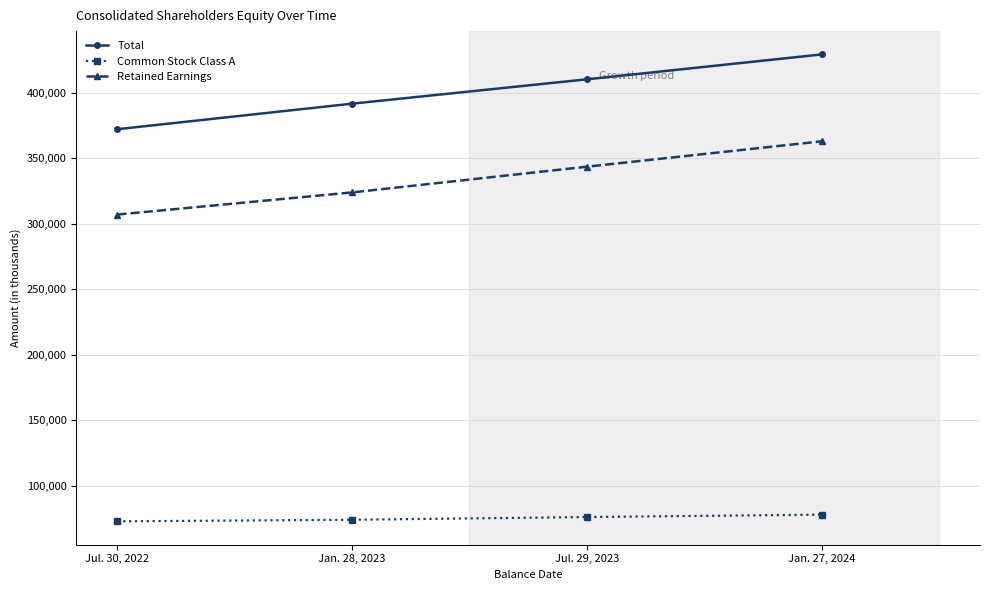

Count the Common Stock Class A values in the range 74099 to 78000.

3